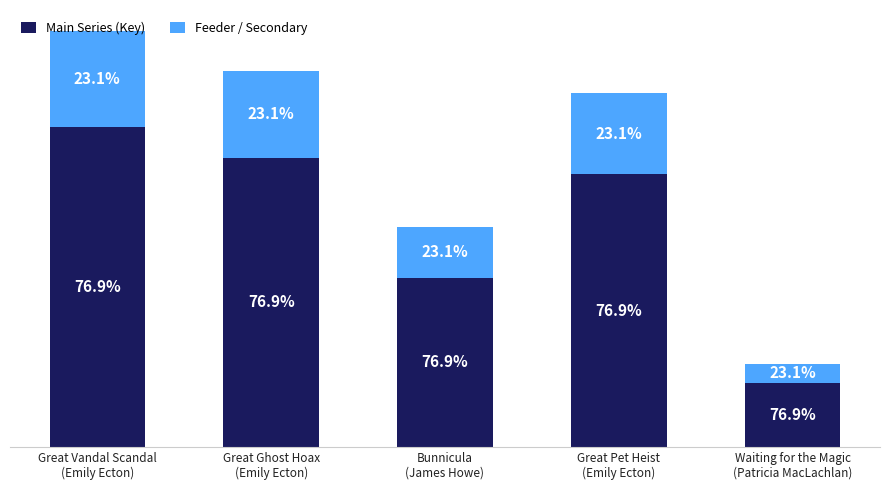

What are all the series names shown in the legend?

Main Series (Key), Feeder / Secondary